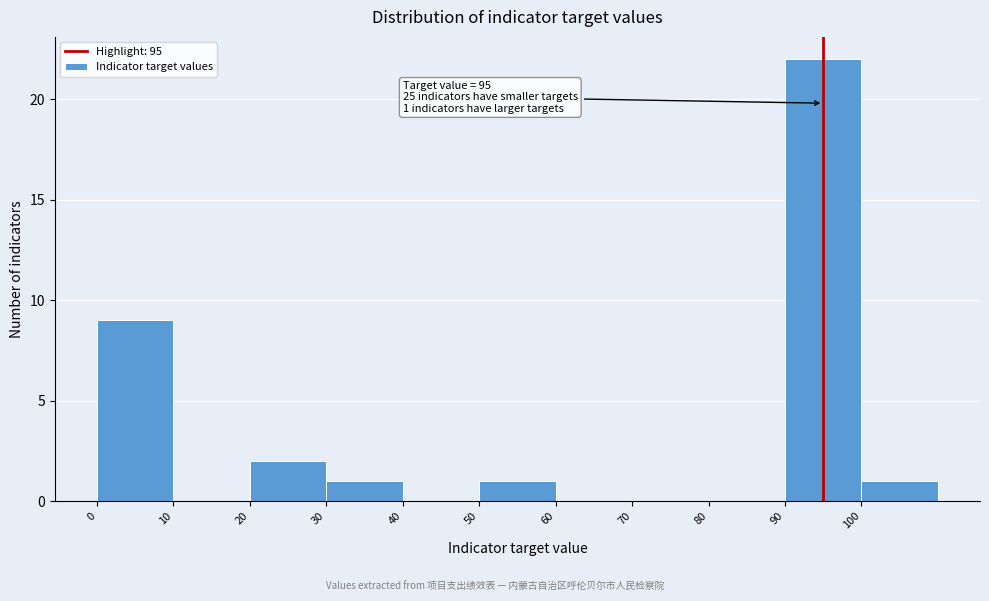

Which range on the x-axis has the tallest bar?

90 to 100